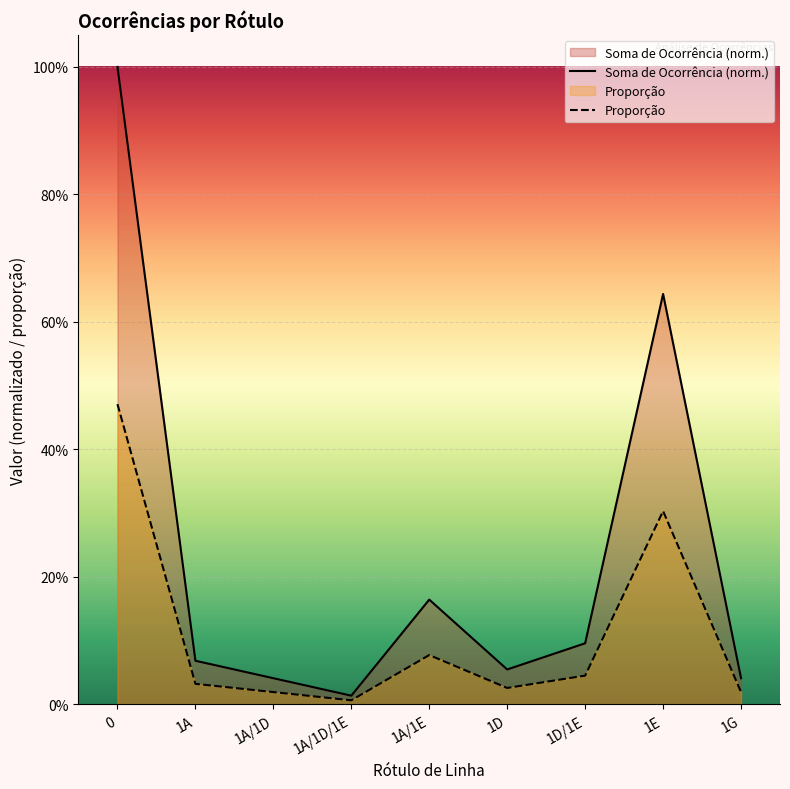

Rank the series by their maximum value, from lowest to highest.

Proporção, Soma de Ocorrência (norm.)